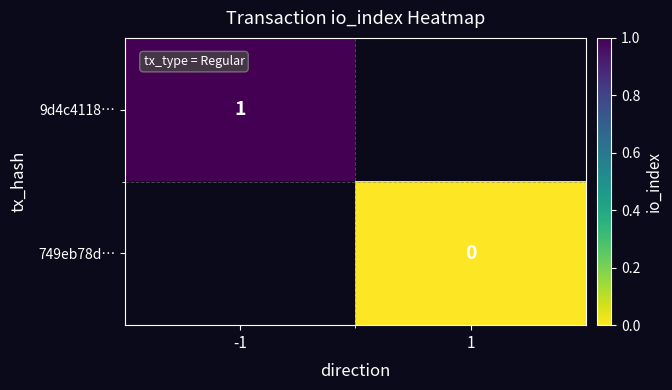

The 9d4c4118… series shows 1 at -1. True or false?

True